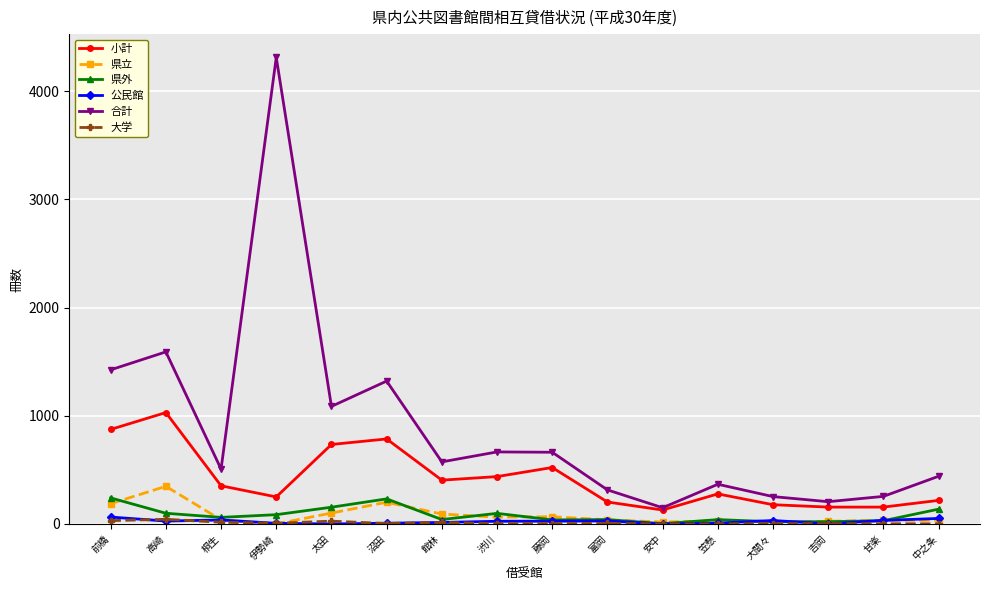

True or false: 公民館 and 合計 cross at least once.

False